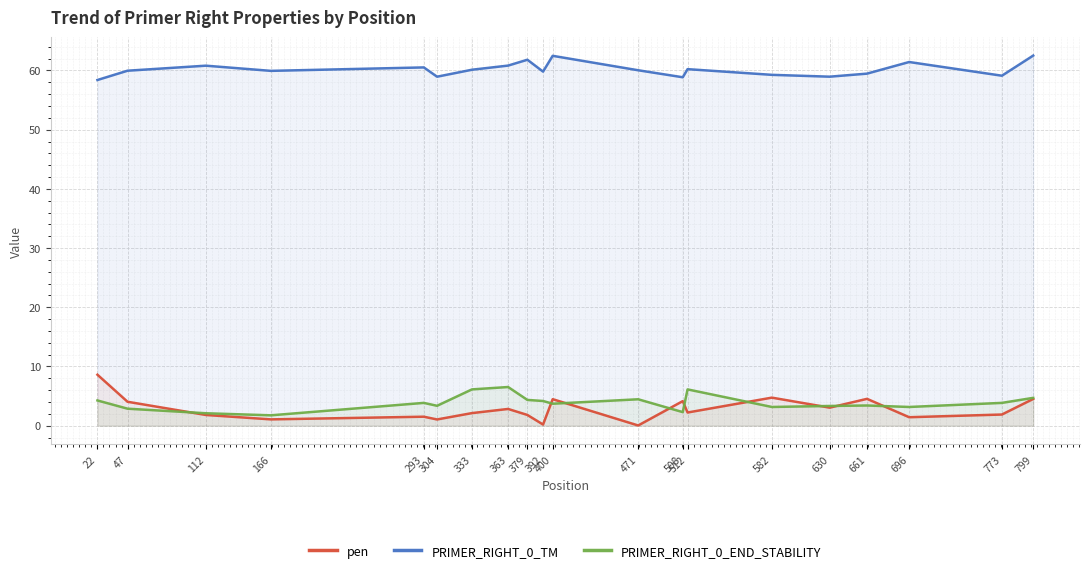

Between 799 and 304, which is larger?

799